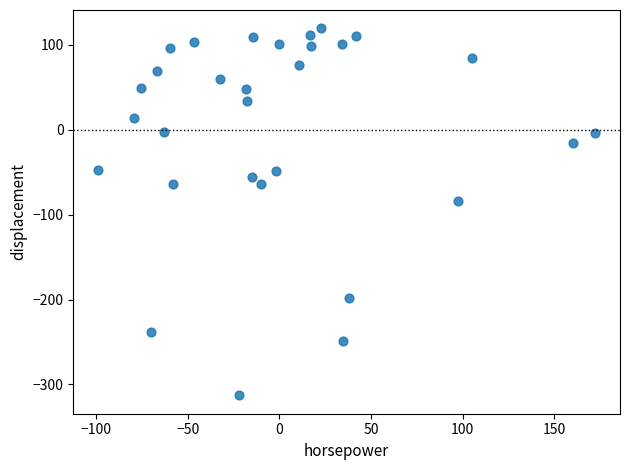

What Y value in the scatter plot is closest to -96?

-83.3